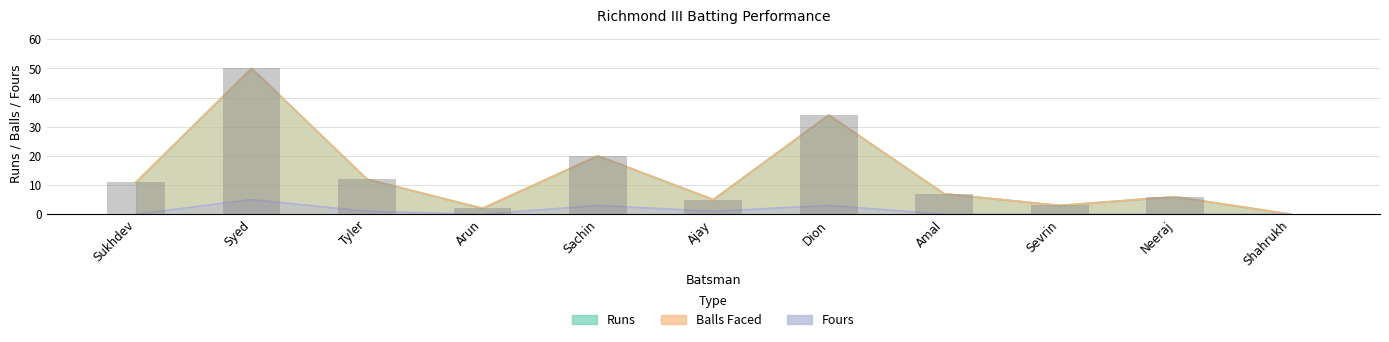

How many groups of bars are there?

11